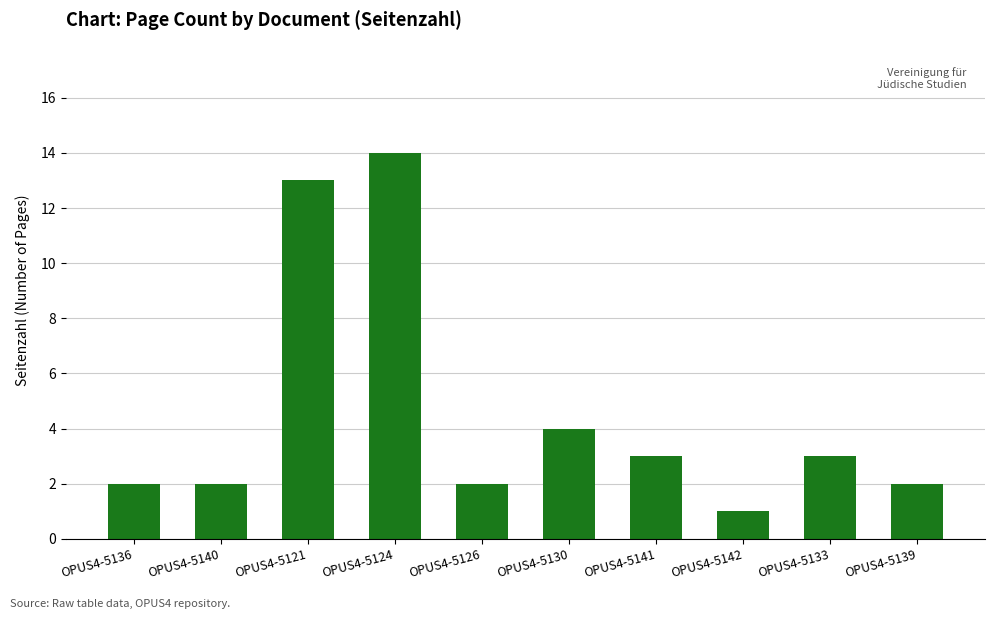

What is the sum of all values?

46